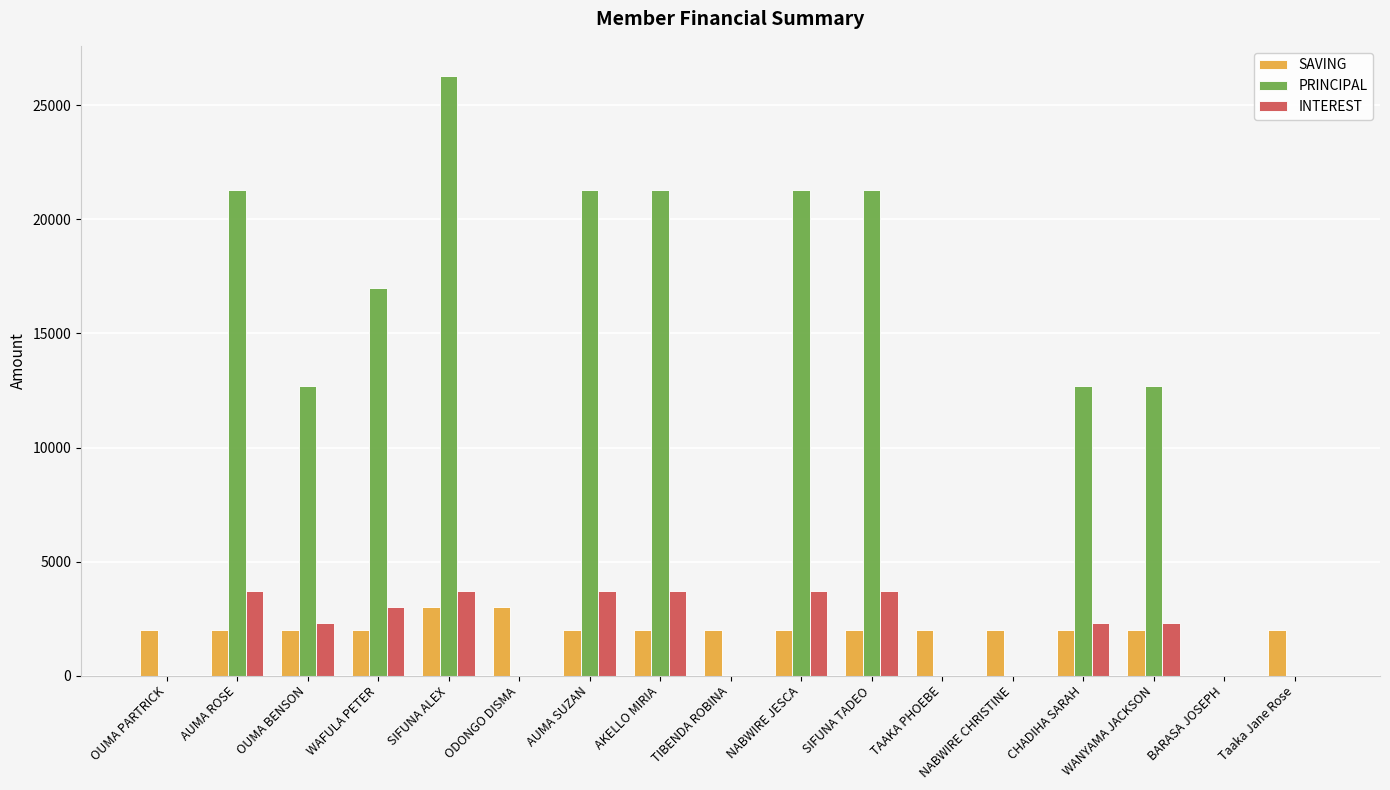

Which series has the largest range (max minus min)?

PRINCIPAL